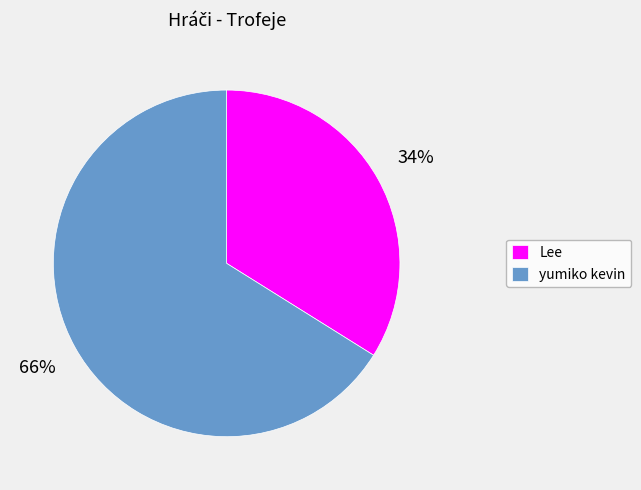

Do yumiko kevin and Lee together represent more than half of the pie?

Yes